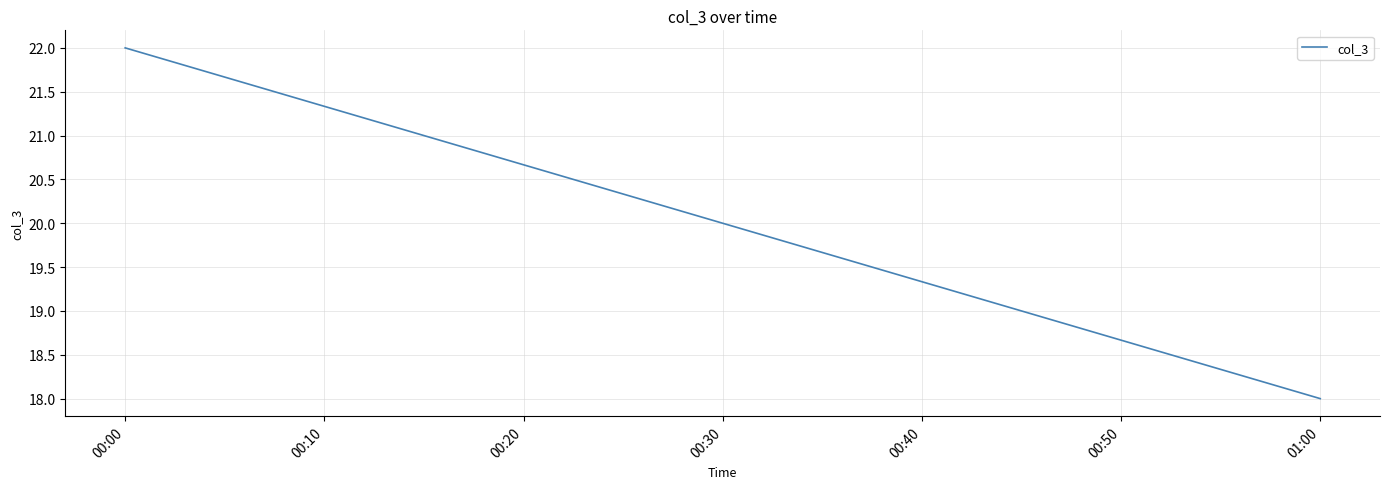

How many categories are shown in the chart?

2